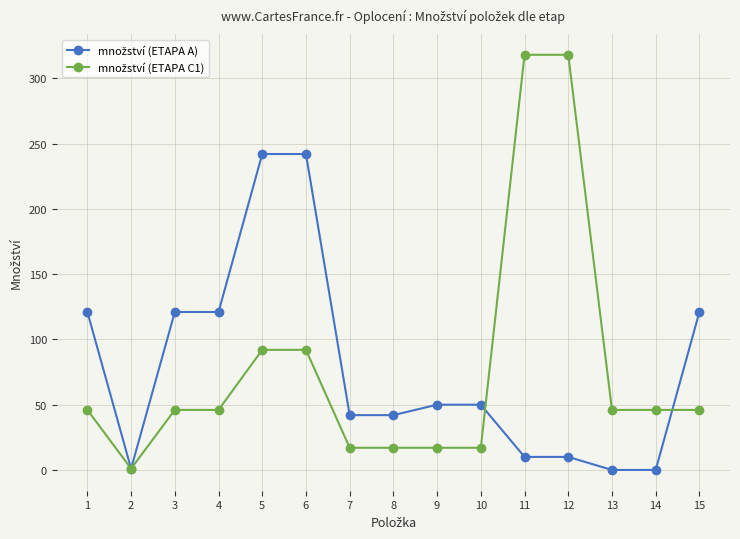

At how many categories does at least one series exceed 166?

4